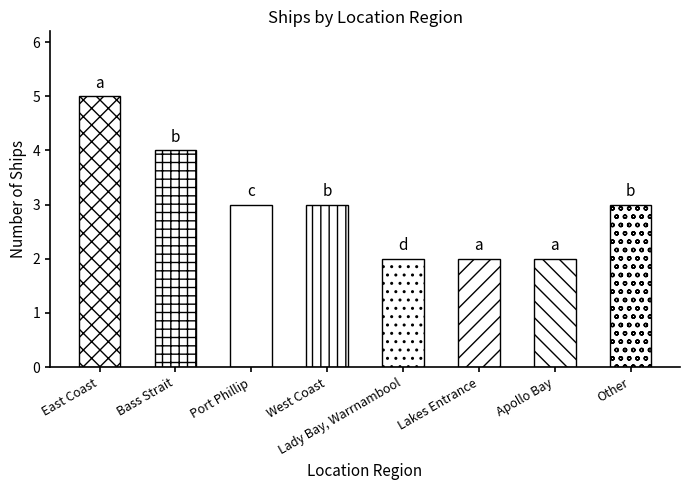

Reading left to right, transcribe all the data shown in this chart.

East Coast=5	Bass Strait=4	Port Phillip=3	West Coast=3	Lady Bay, Warrnambool=2	Lakes Entrance=2	Apollo Bay=2	Other=3